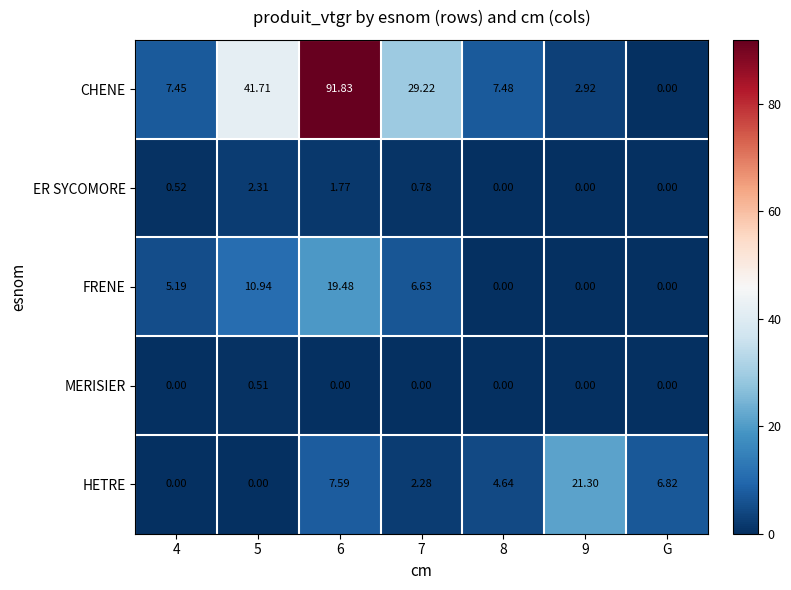

Is the value of FRENE at G greater than the value of CHENE at 4?

No